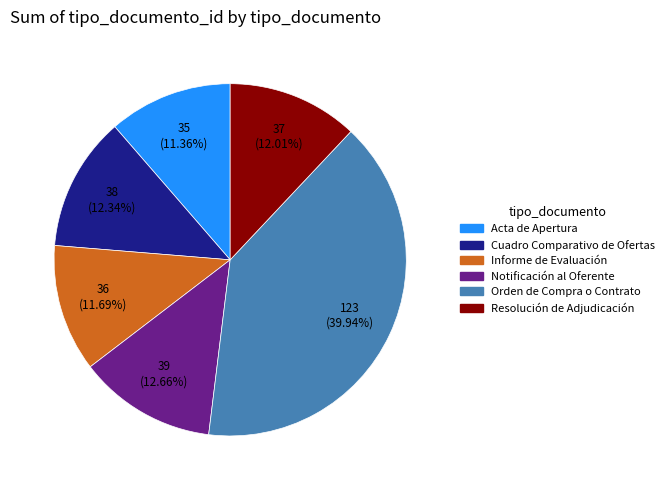

Is the sum of Orden de Compra o Contrato and Informe de Evaluación greater than half?

Yes